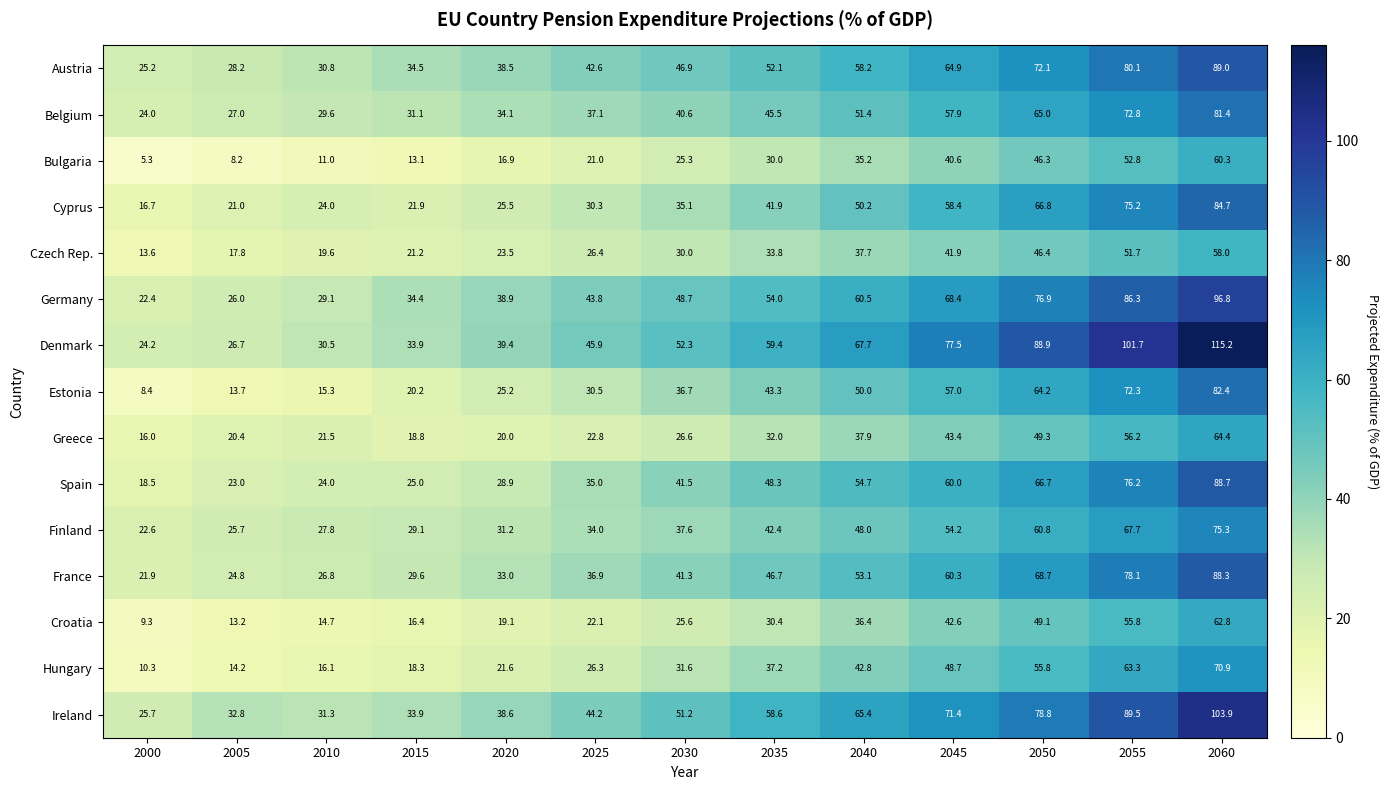

Is it true that Croatia equals 88.3 at 2050?

False